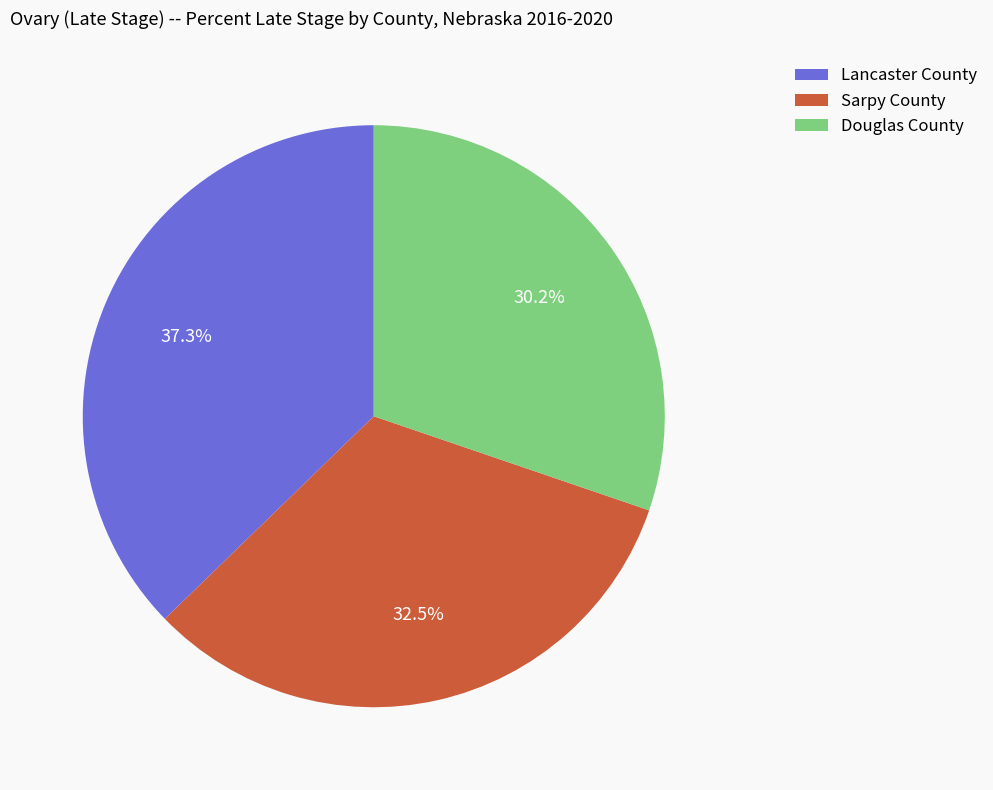

What is the total percentage of Lancaster County and Douglas County?

67.5%